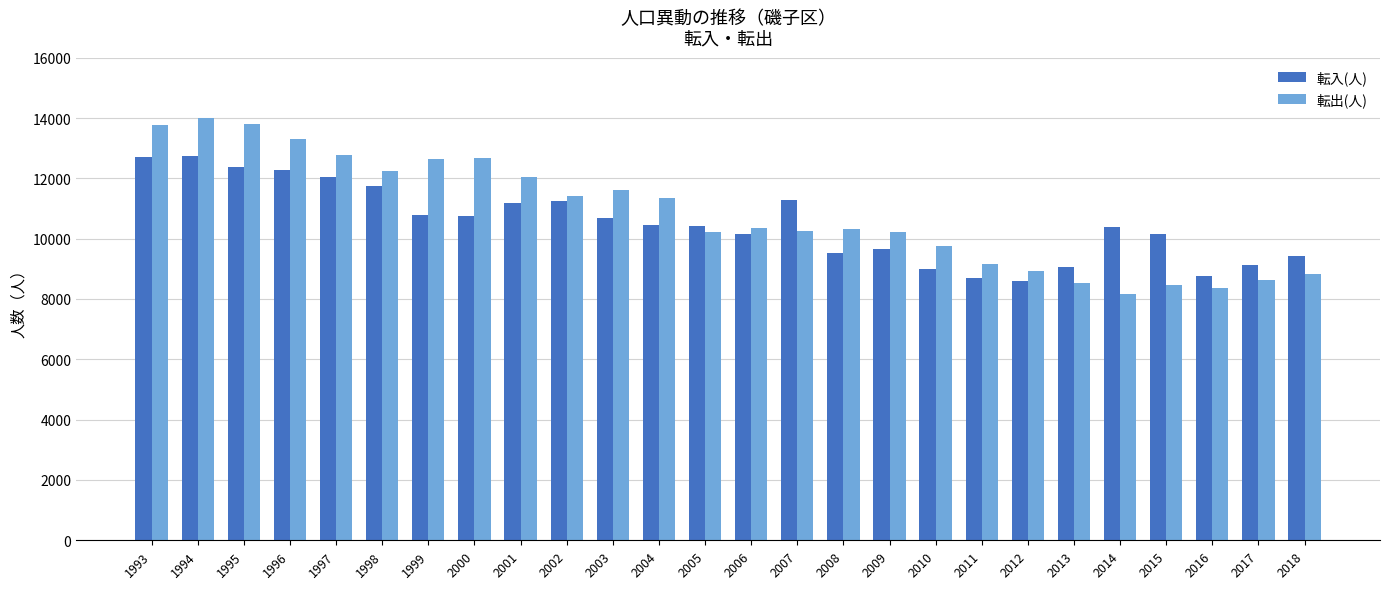

What is the minimum value shown in the chart?

8172